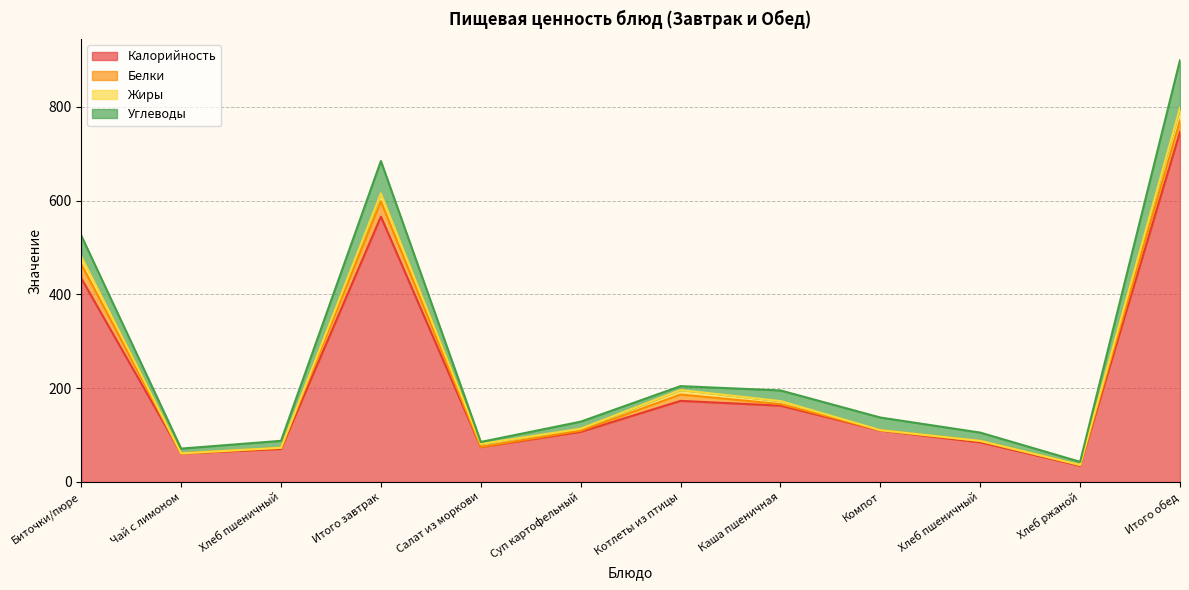

True or false: Углеводы has a value of 10.1 at Чай с лимоном.

True